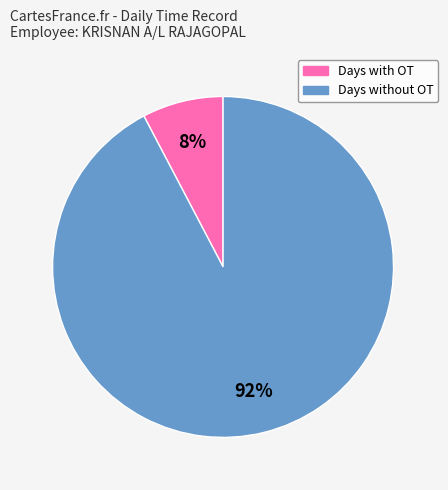

Count the number of slices in the pie.

2